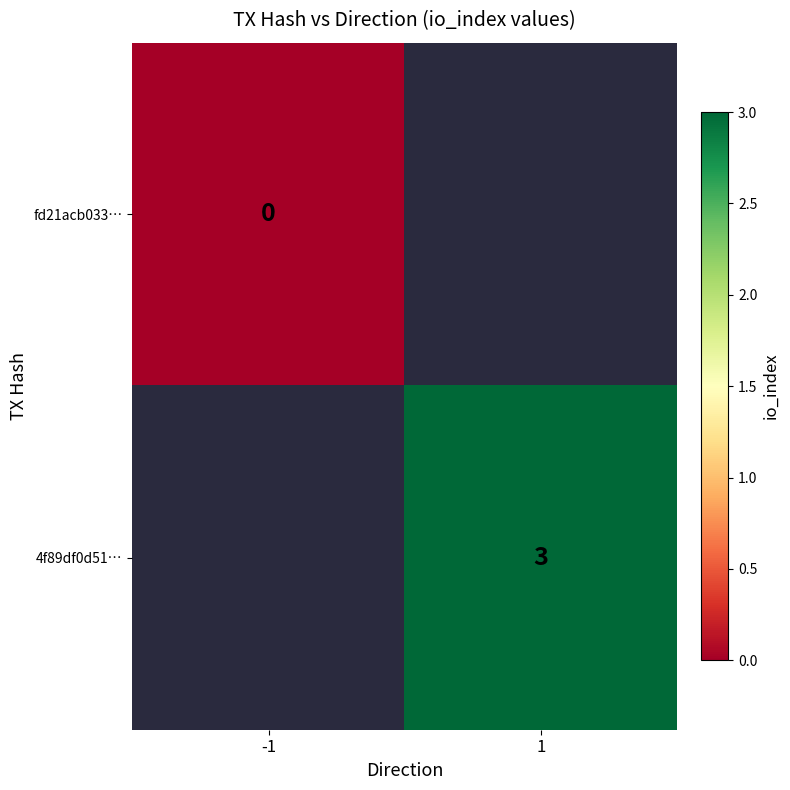

The 4f89df0d51… series shows 2 at 1. True or false?

False